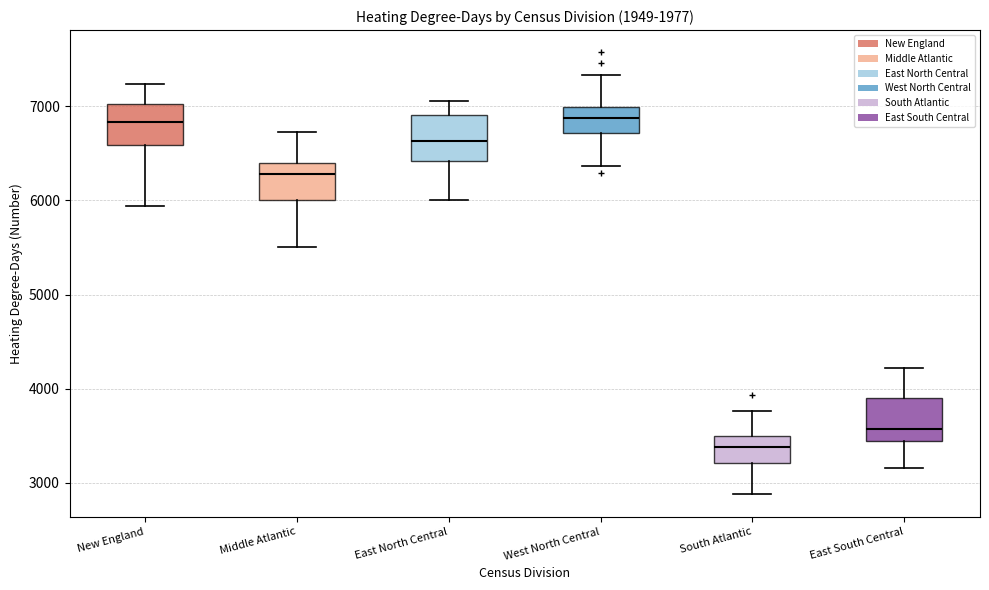

Where is the lower edge of the box for West North Central on the y-axis? The values are not printed on the chart, so give them approximately, as read against the axis.

6700